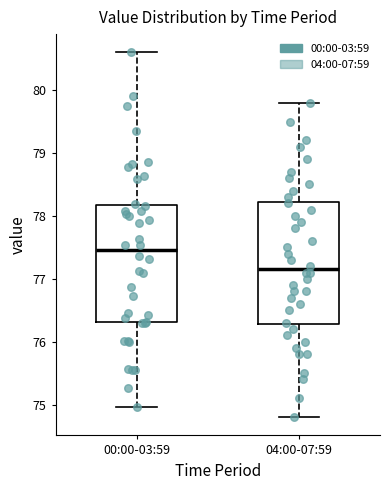

Reading left to right, read every box against the y-axis: the position of its median line, the range the box covers, and the ends of its whiskers. The values are not printed on the chart, so give them approximately, as read against the axis.

00:00-03:59: median 77.5, box 76.3 to 78.2, whiskers 75.0 to 80.6
04:00-07:59: median 77.2, box 76.3 to 78.2, whiskers 74.8 to 79.8